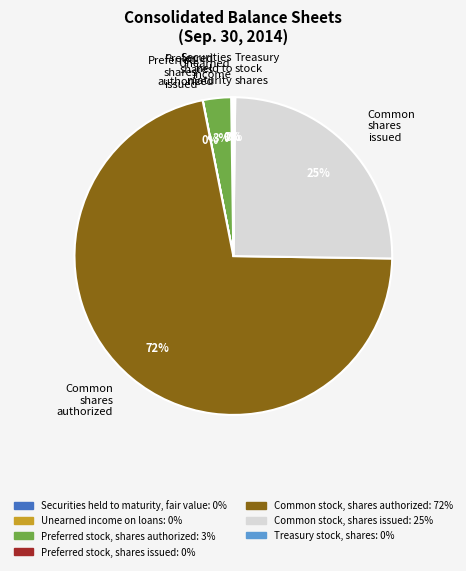

What percentage is the Preferred shares authorized slice, to the nearest percent?

3%